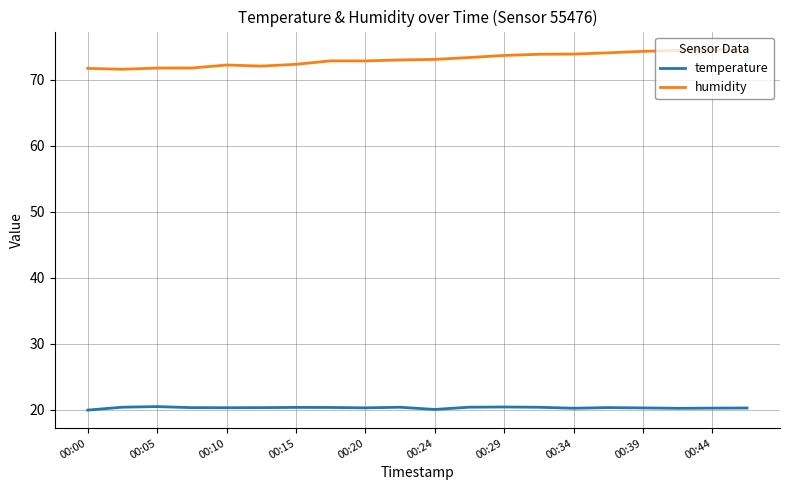

What is the difference between the maximum and minimum values in the humidity series?

3.0